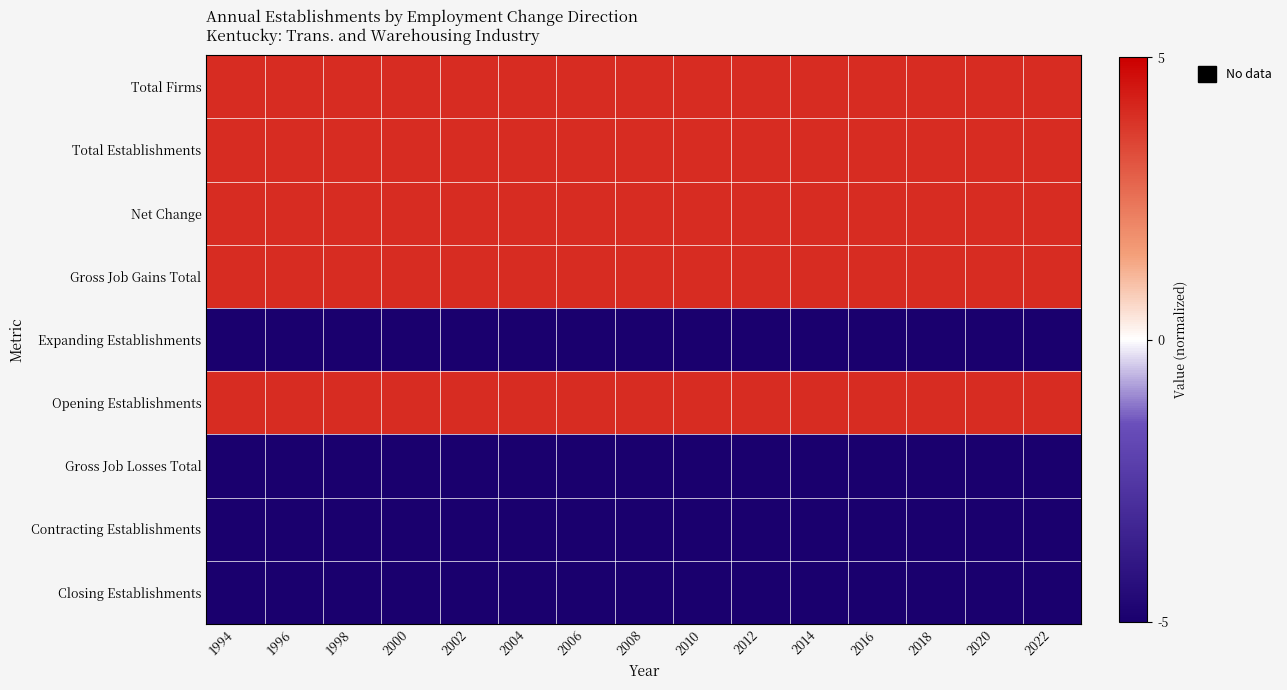

Which label corresponds to the largest value in the chart?

1994